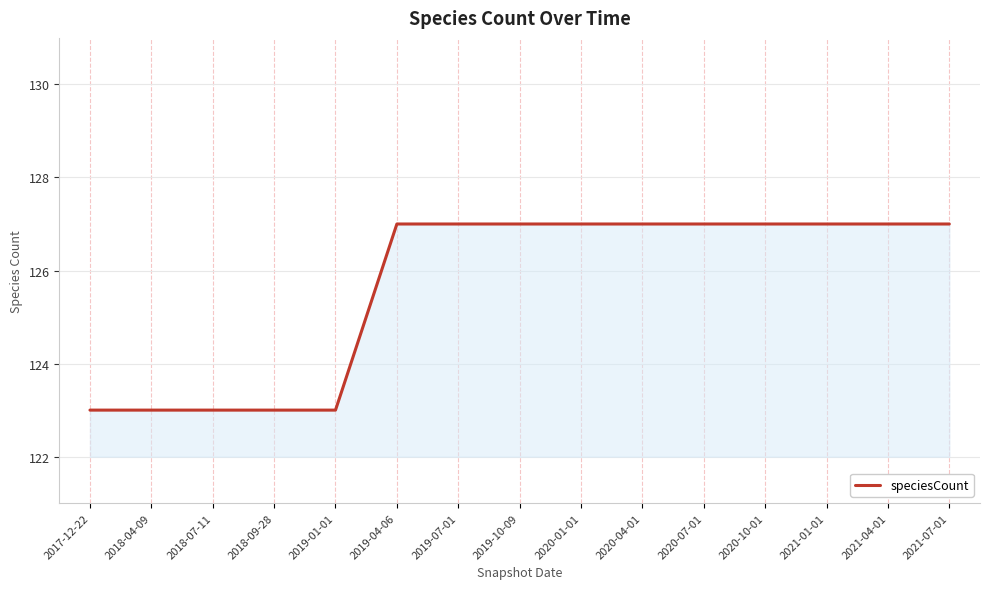

The value at 2020-01-01 is 127. True or false?

True